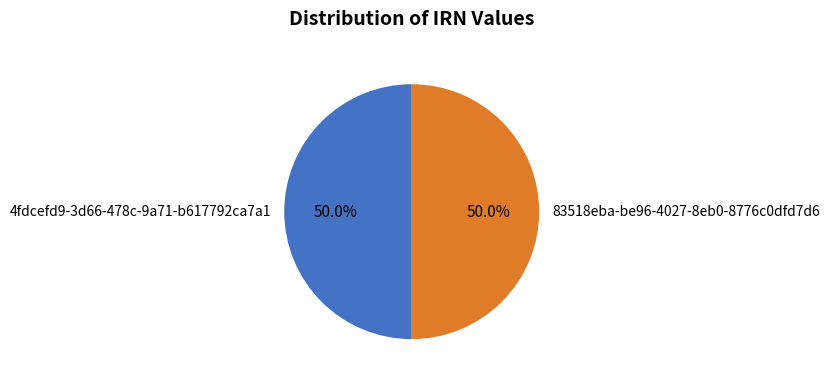

What is the total percentage of 4fdcefd9-3d66-478c-9a71-b617792ca7a1 and 83518eba-be96-4027-8eb0-8776c0dfd7d6?

100.0%